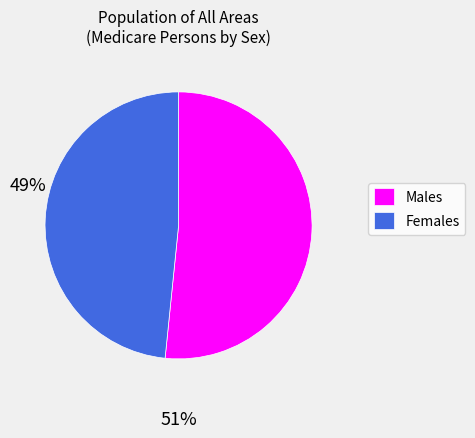

Which category has the biggest portion of the pie?

Males